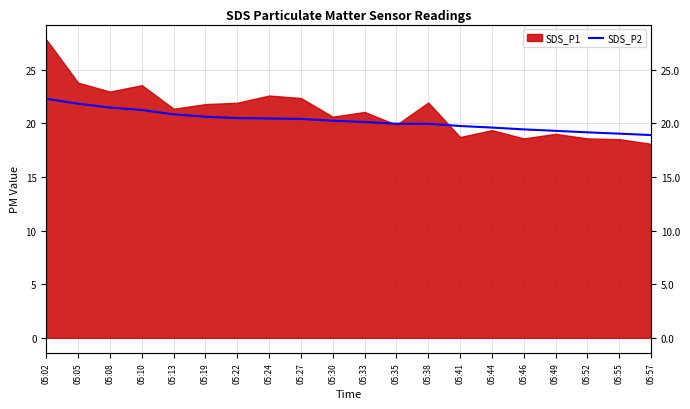

Which has a higher value, 05:44 or 05:57?

05:44